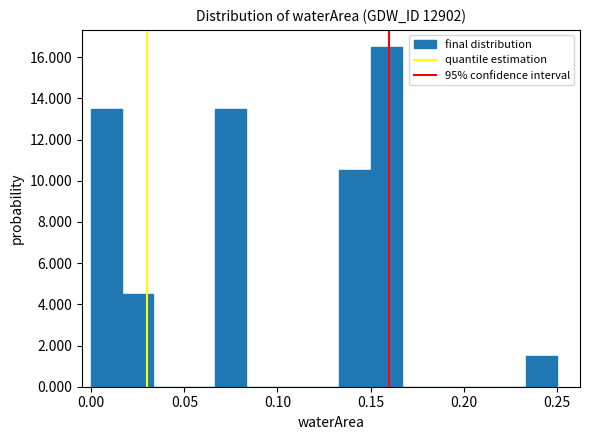

Read against the x-axis, roughly where is the centre of the tallest bar?

0.160